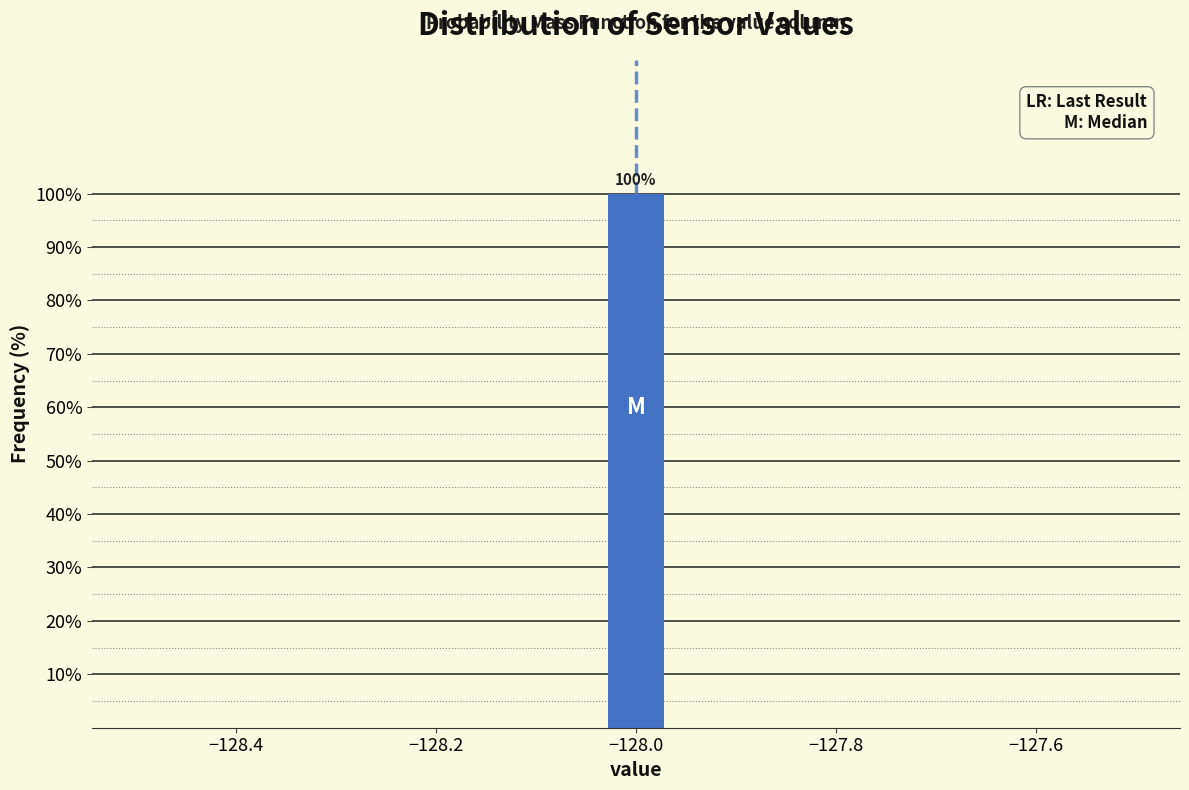

Around what value on the x-axis is the tallest bar? Give the approximate position of its centre, as read against the axis.

-128.00